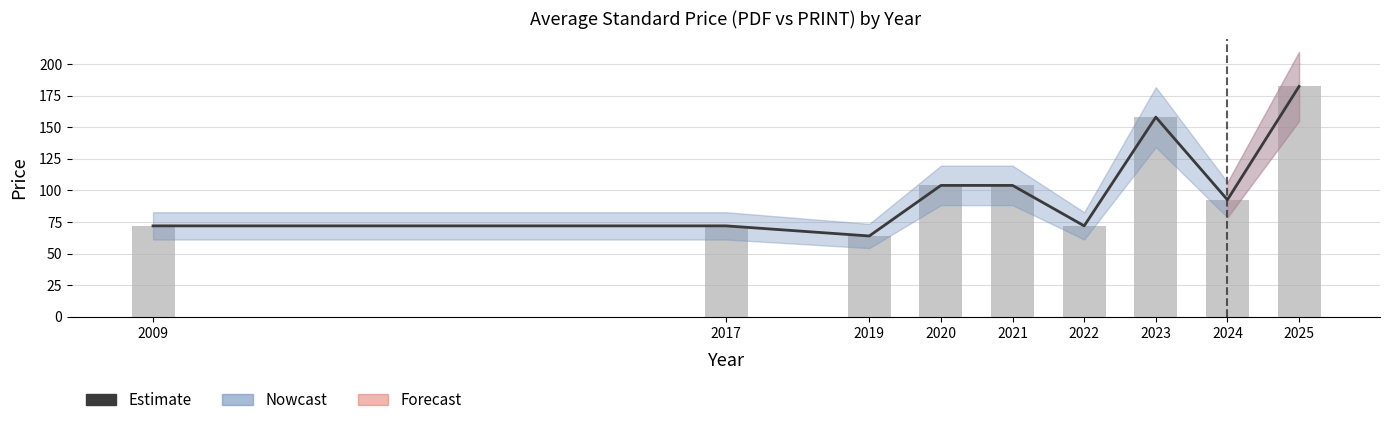

At how many categories does at least one series exceed 164?

1